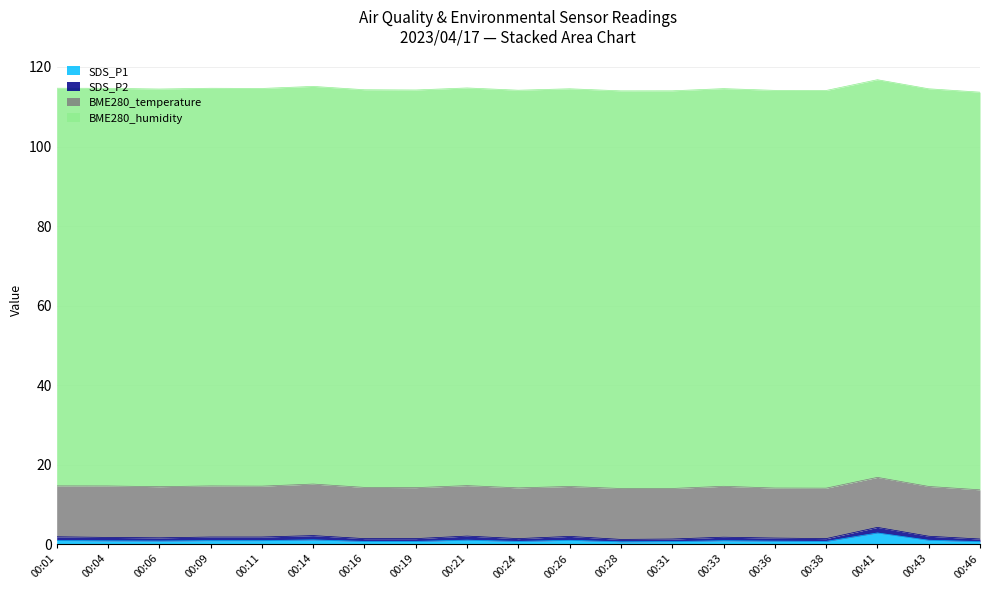

What is the difference between the second highest and minimum values in the SDS_P2 series?

0.5